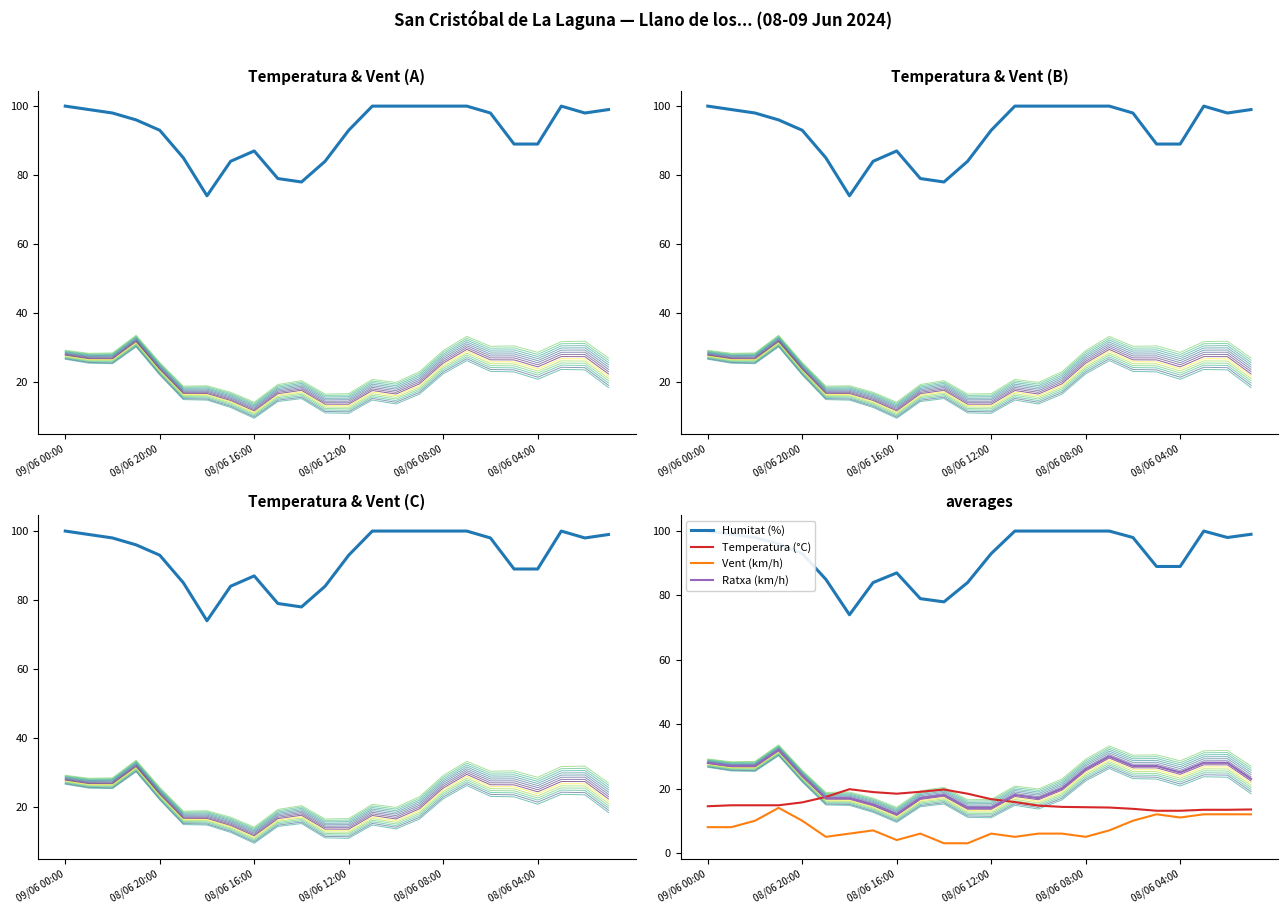

Rank the series at 15 from lowest to highest value.

Vent (km/h), Temperatura (°C), Ratxa (km/h), Humitat (%)